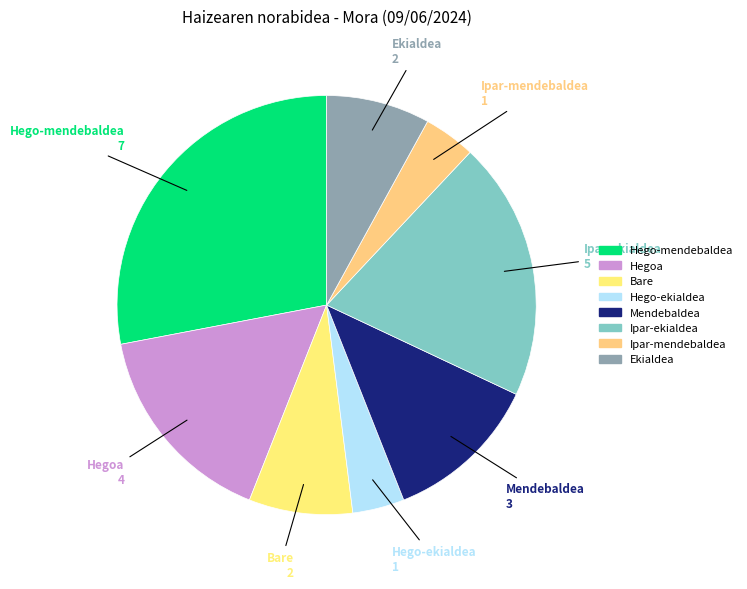

Between Hegoa and Ipar-ekialdea, which is larger?

Ipar-ekialdea